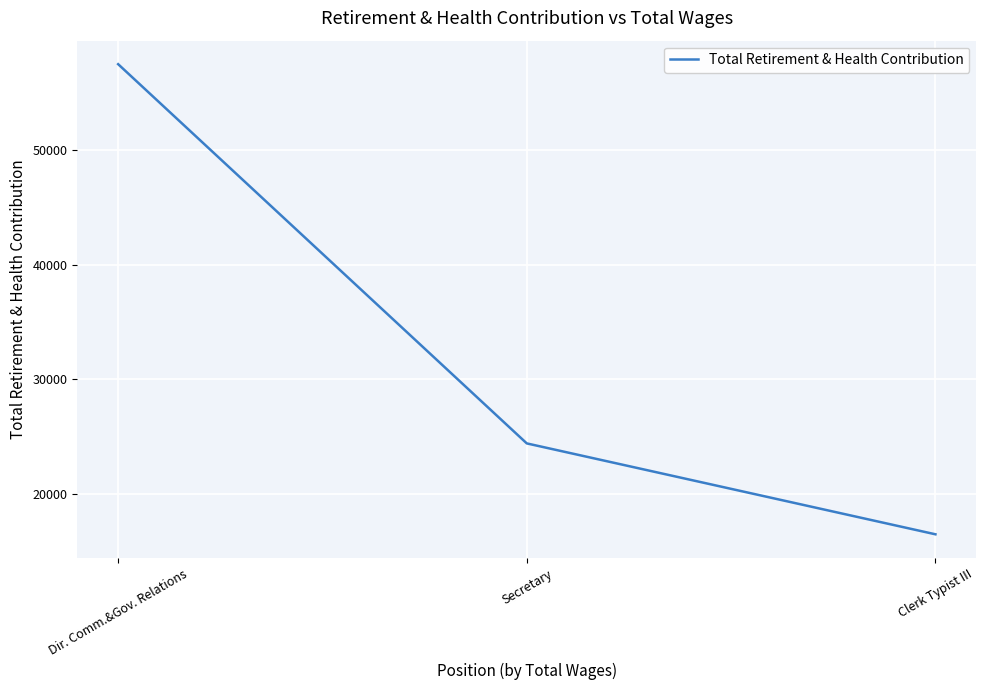

At which label is the value closest to 36979?

Secretary